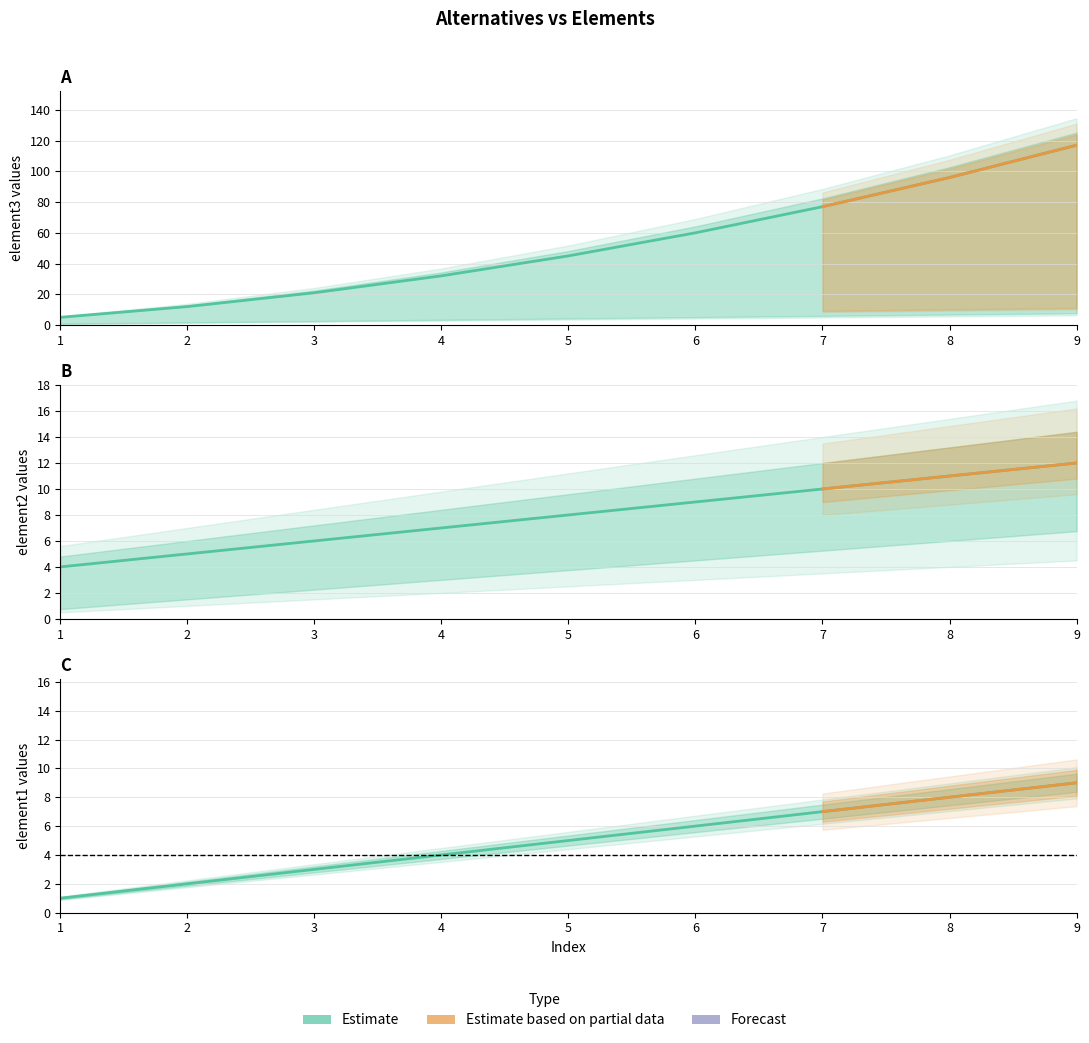

What is the sum of all element3 values?

465